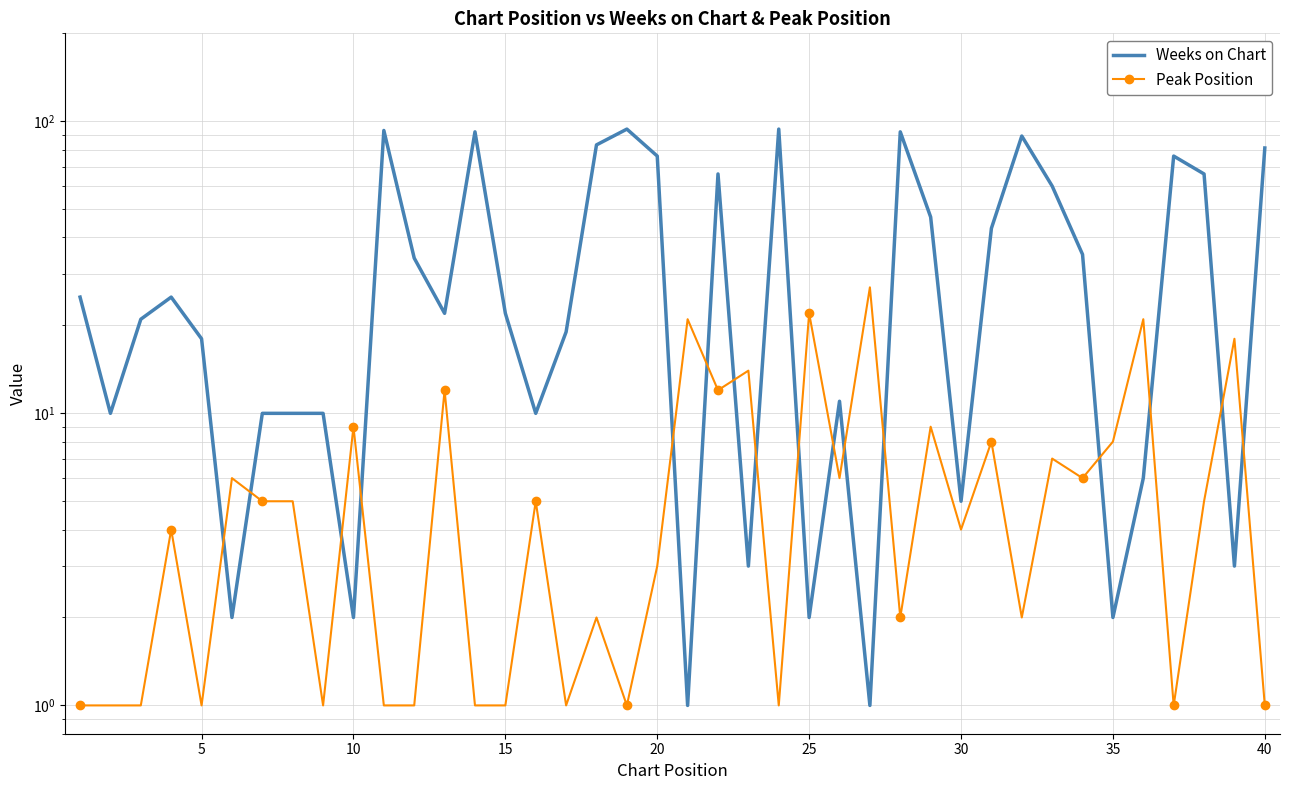

True or false: Peak Position and Weeks on Chart cross at least once.

True